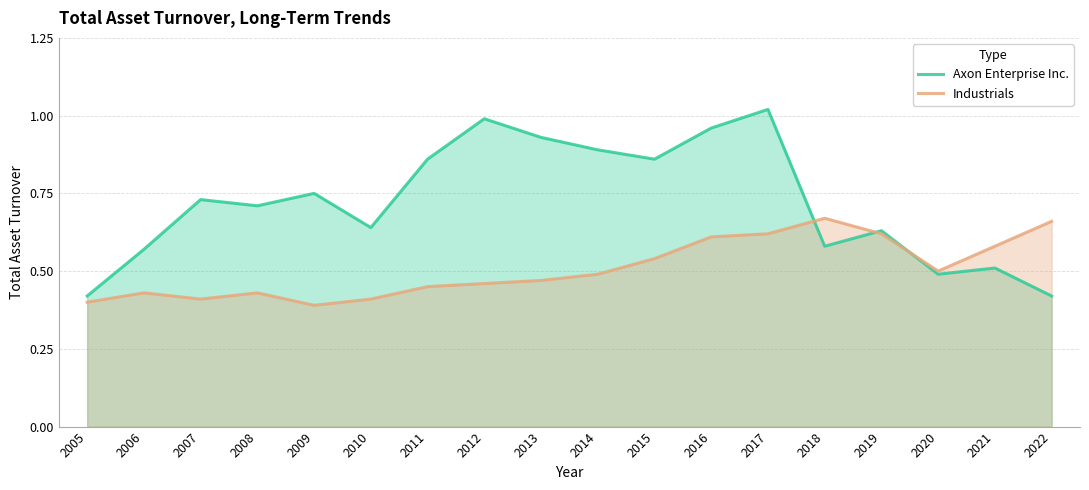

Count the number of data series in this chart.

2